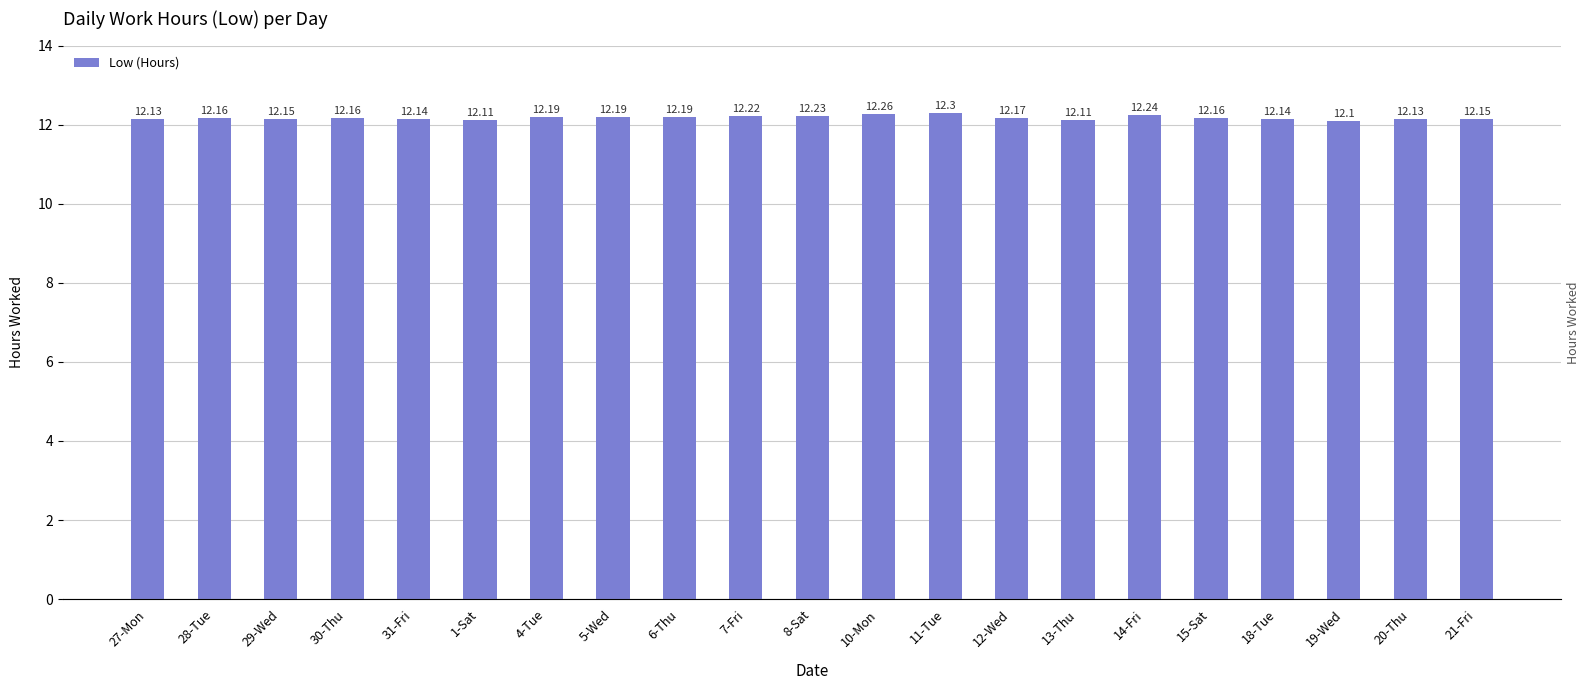

Is it true that the value at 28-Tue is 12.2?

True